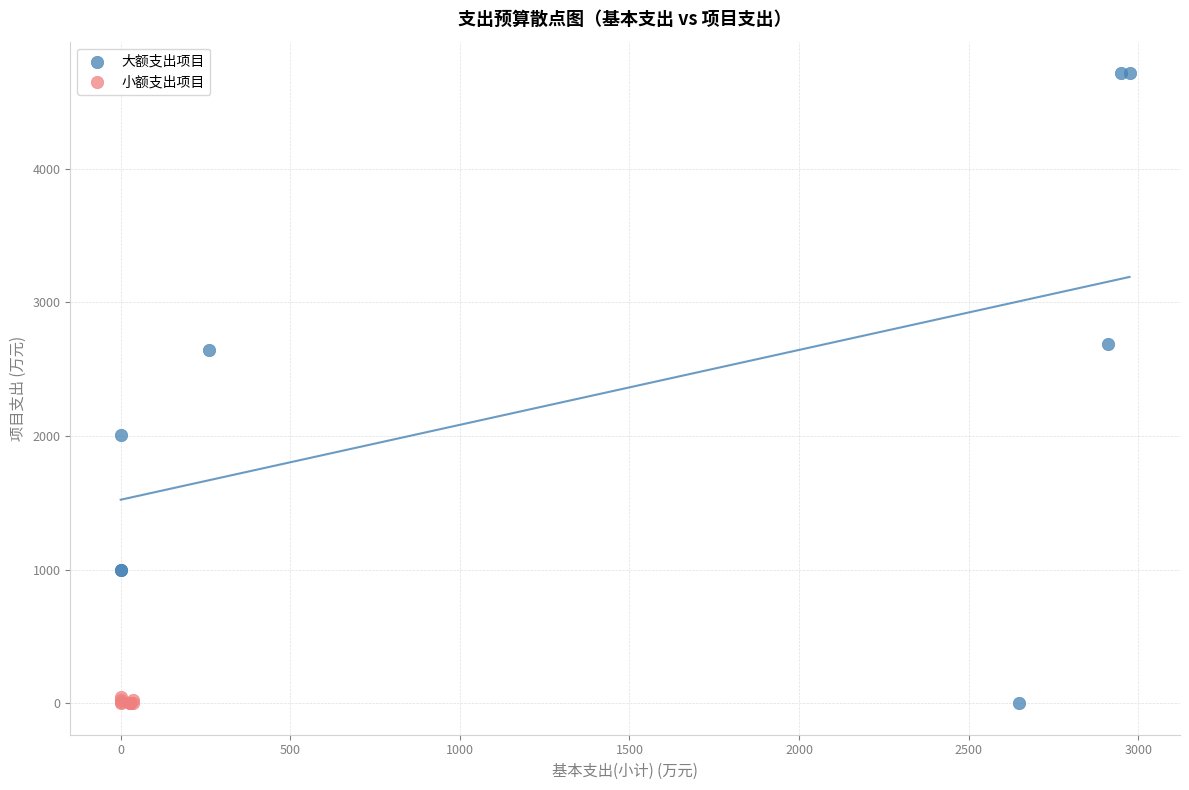

Which series contains the highest Y value?

大额支出项目